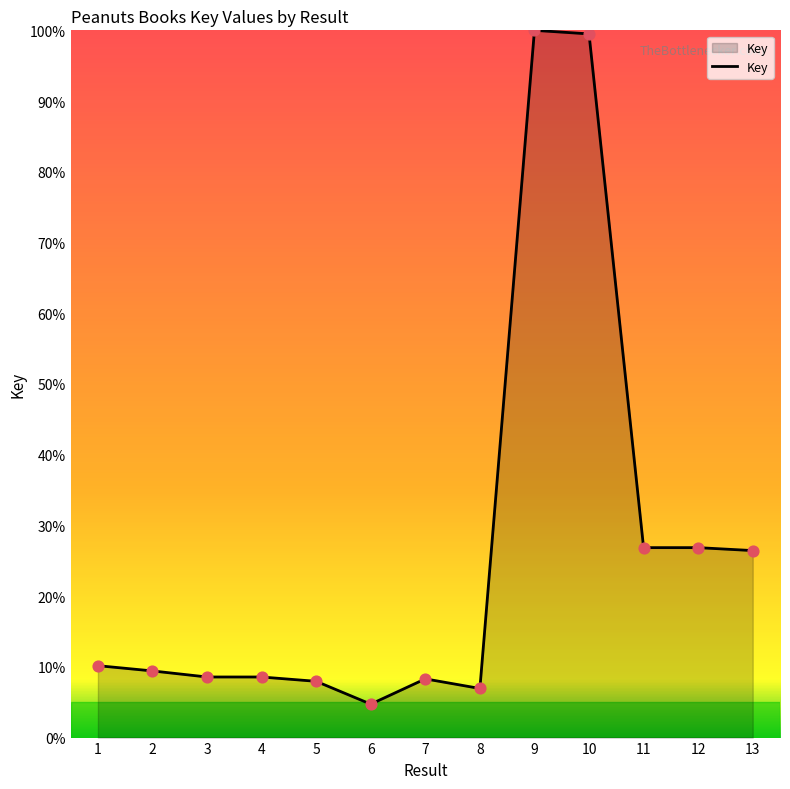

Which has a higher value, 1 or 11?

11